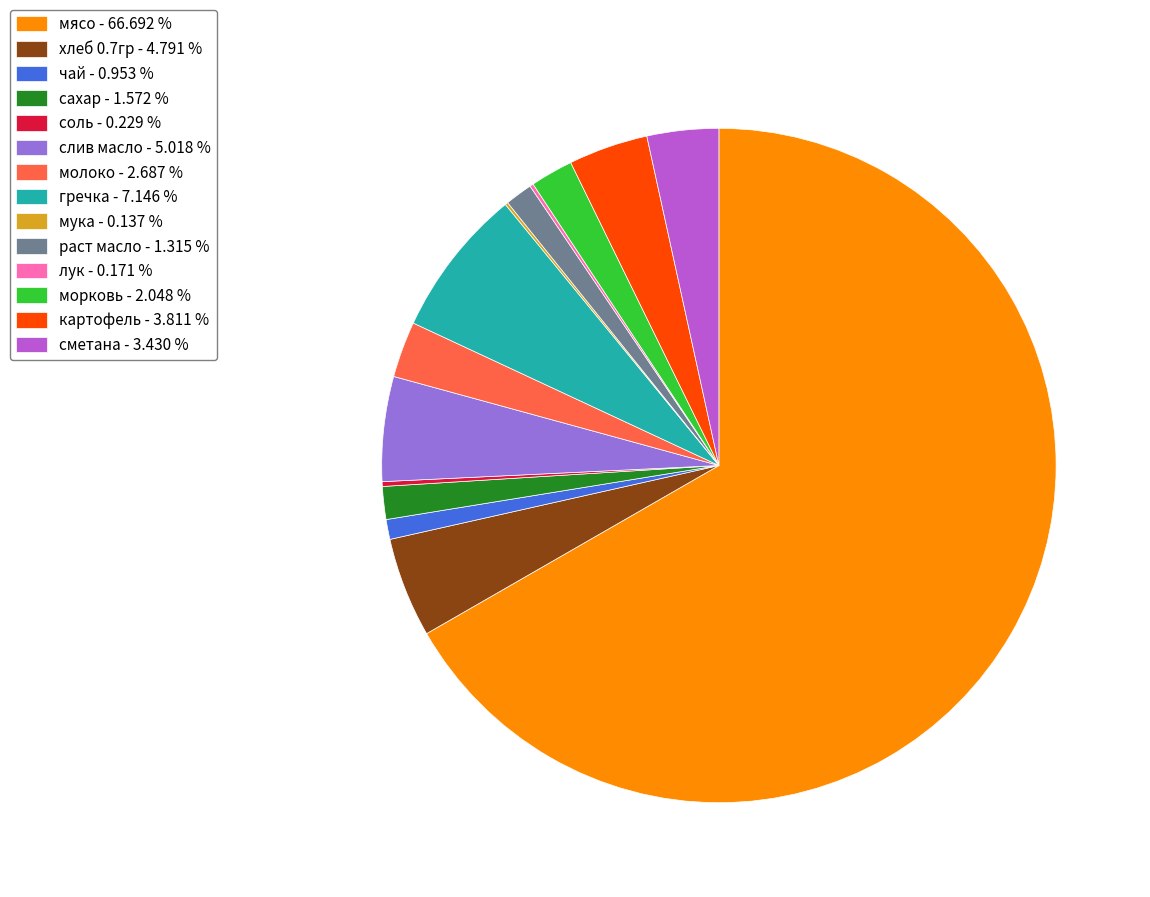

Does мясо - 66.692 % represent more than half of the total?

Yes